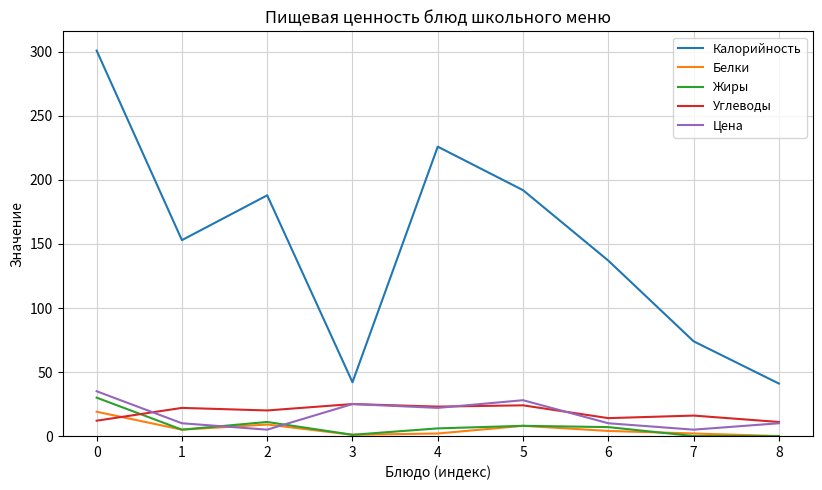

What is the sum of the Цена values at 1 and 6?

20